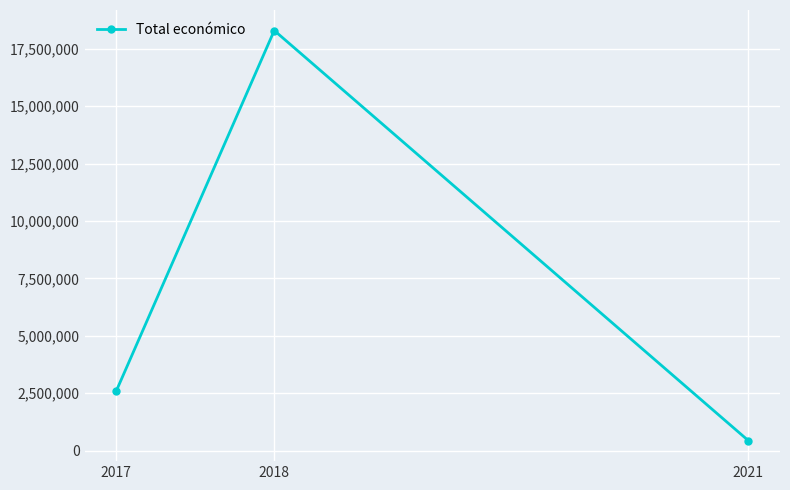

What is the sum of the values at 2017 and 2018?

20883895